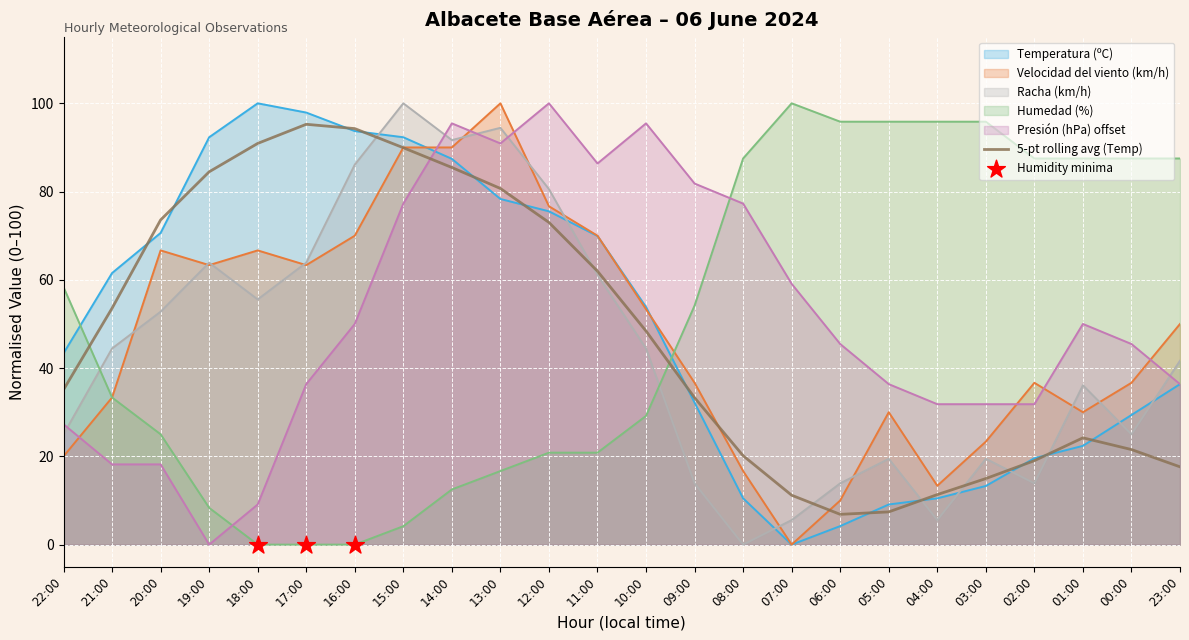

What is the highest value of the Velocidad del viento (km/h) series?

100.0